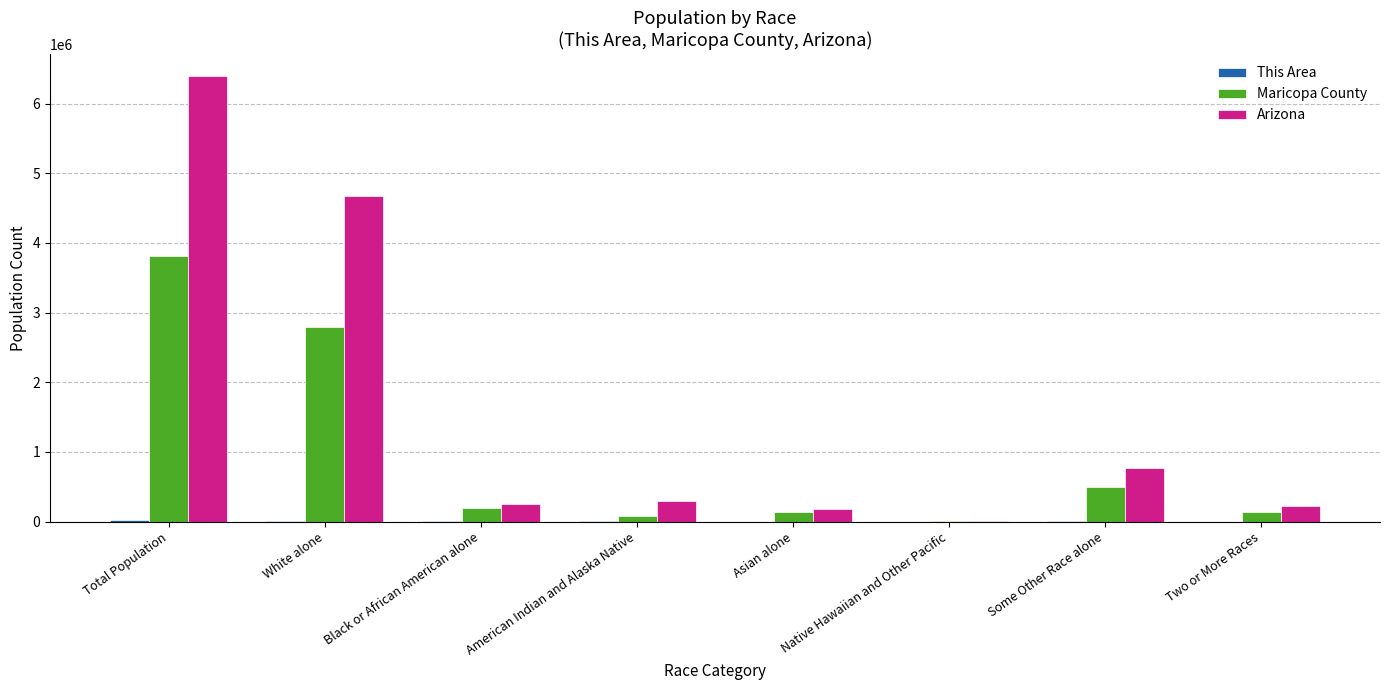

True or false: Arizona has a value of 2610508 at Total Population.

False